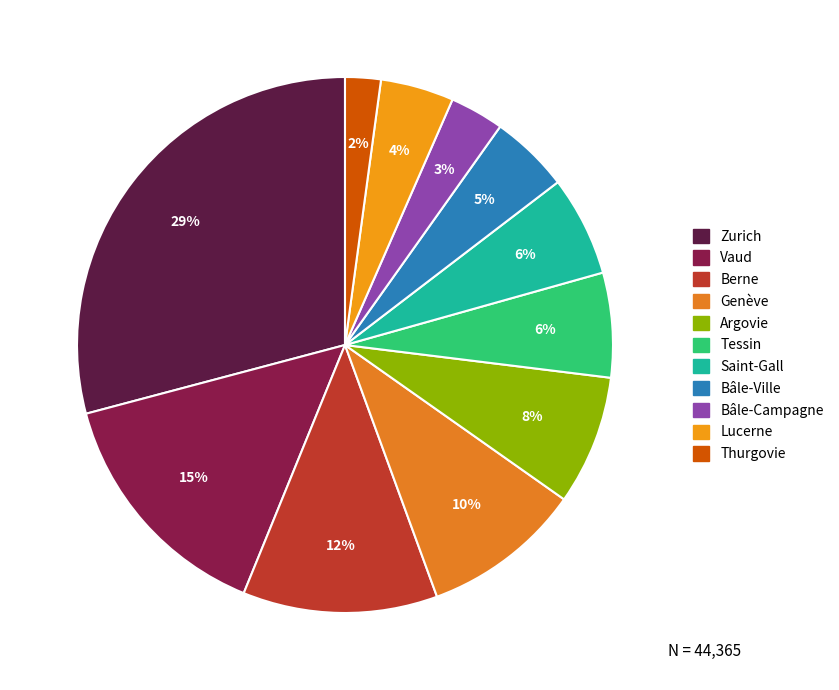

What is the ratio of the value at Bâle-Ville to the value at Thurgovie?

2.2